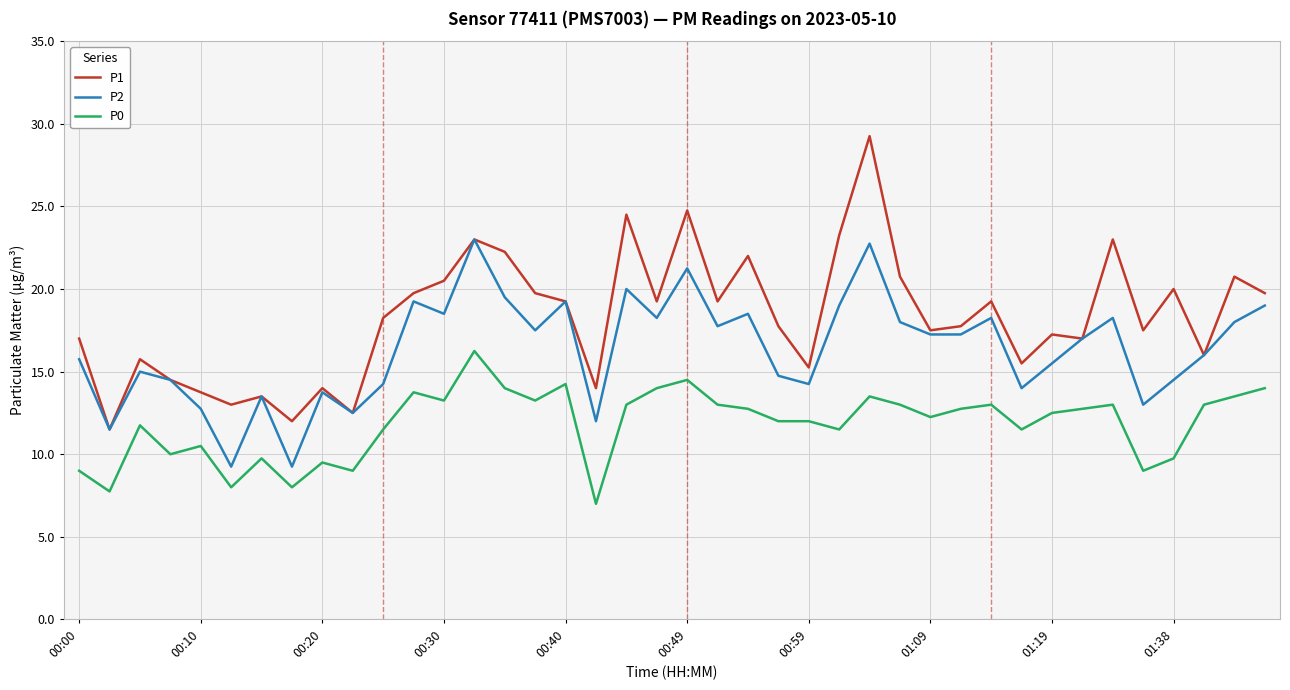

List the series in order of their peak value, highest first.

P1, P2, P0